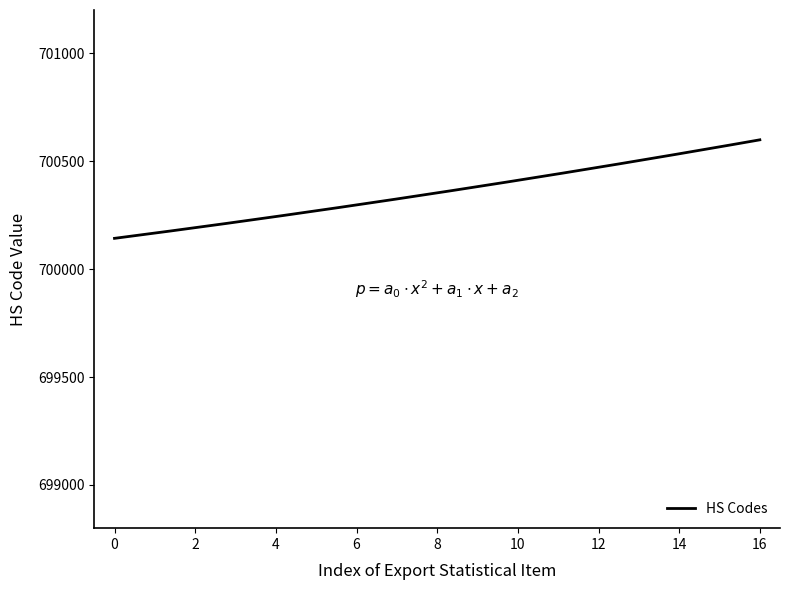

What is the minimum value shown in the chart?

700142.4